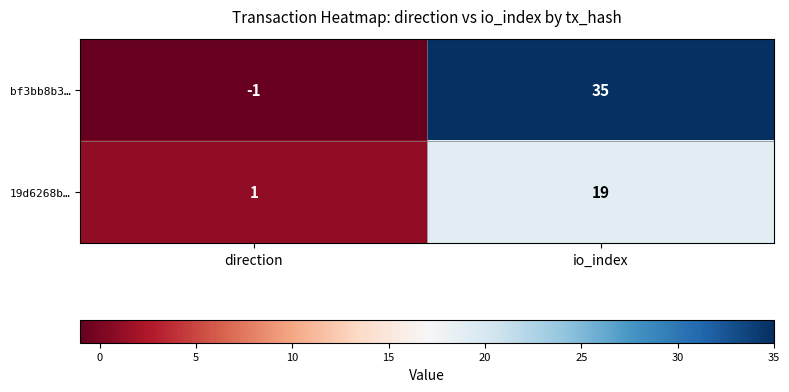

Where is bf3bb8b3… nearest to the value 17?

direction